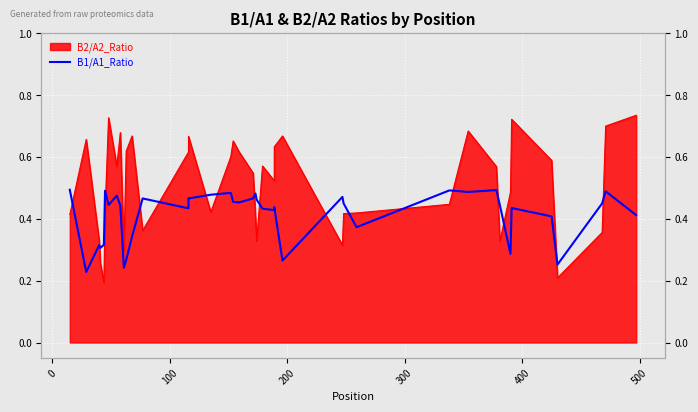

Count the number of categories in the chart.

40